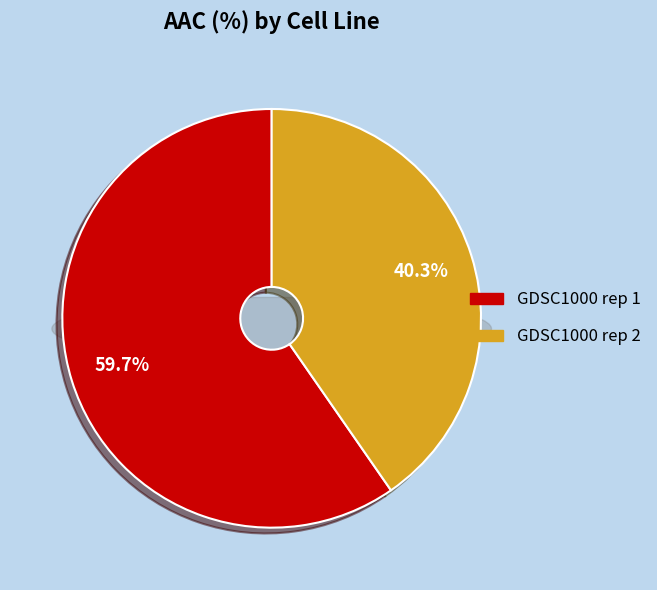

To the nearest percent, what is the difference between the largest and smallest slice percentages?

19%